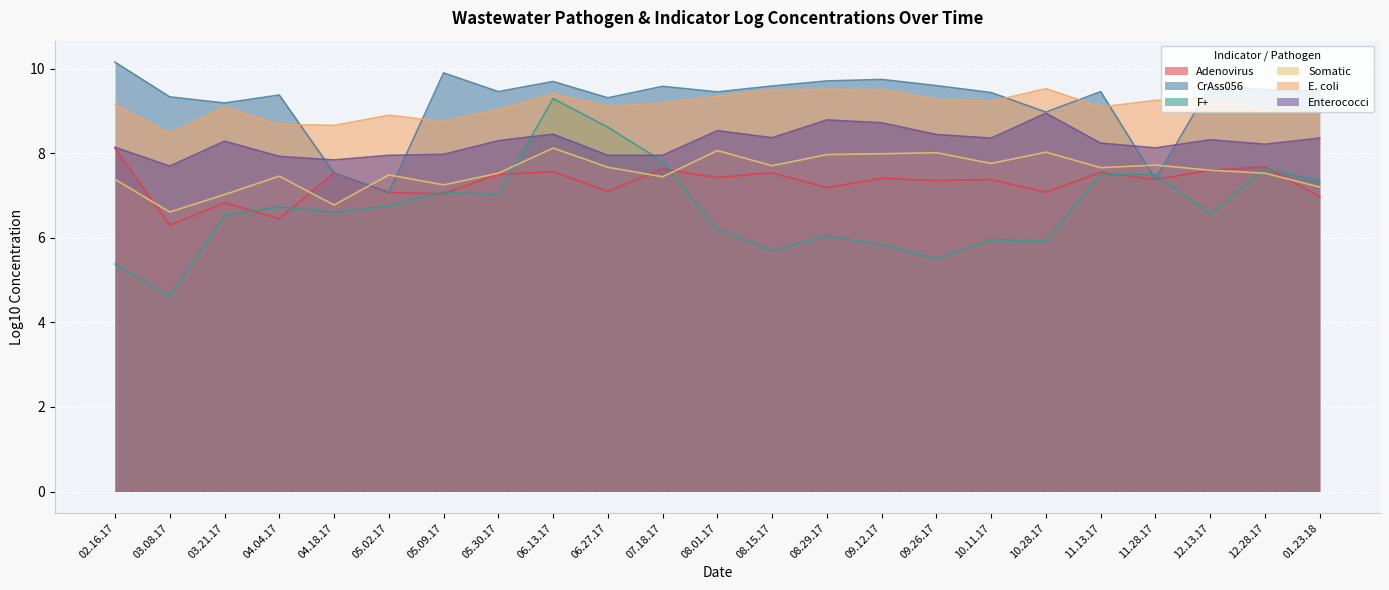

How many interior local peaks does the Somatic series have?

7